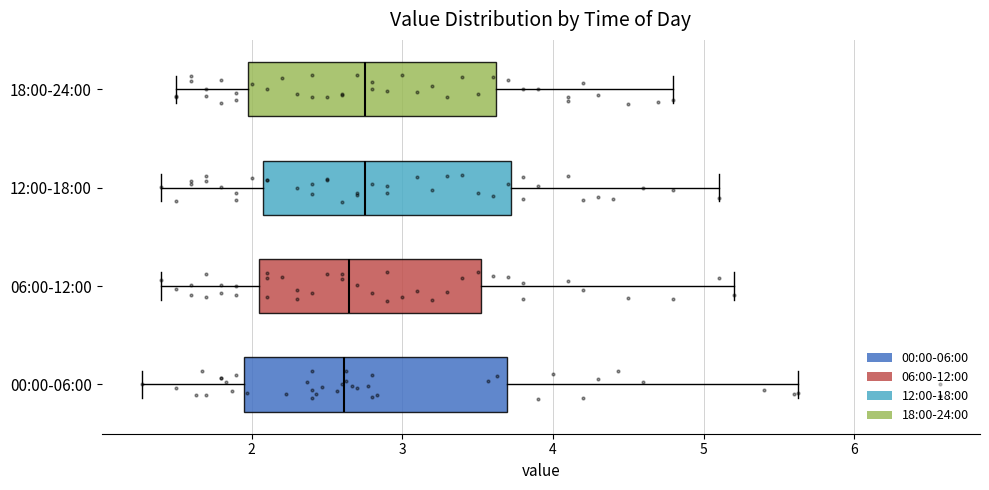

Reading bottom to top, transcribe this box plot: for each box, give where its median line is, the range the box spans, and where its two whiskers end, as read against the x-axis. The values are not printed on the chart, so give them approximately, as read against the axis.

00:00-06:00: median 2.6, box 2.0 to 3.7, whiskers 1.3 to 5.6
06:00-12:00: median 2.7, box 2.1 to 3.5, whiskers 1.4 to 5.2
12:00-18:00: median 2.8, box 2.1 to 3.7, whiskers 1.4 to 5.1
18:00-24:00: median 2.8, box 2.0 to 3.6, whiskers 1.5 to 4.8